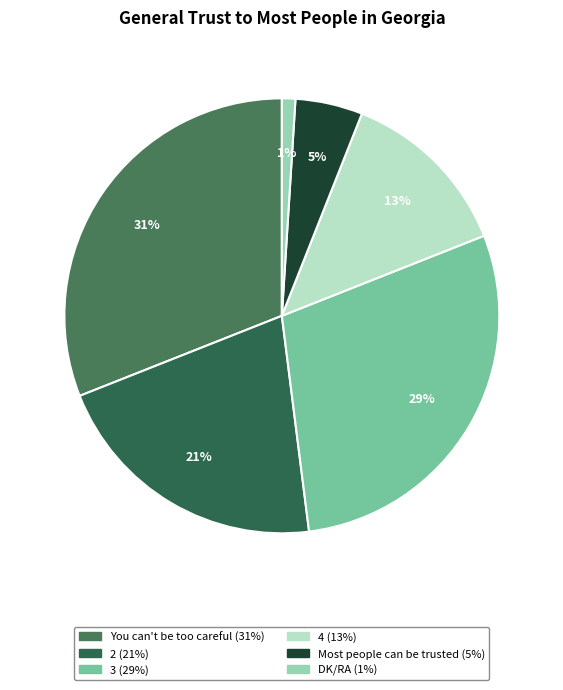

To the nearest percent, what is the difference between the largest and smallest slice percentages?

30%